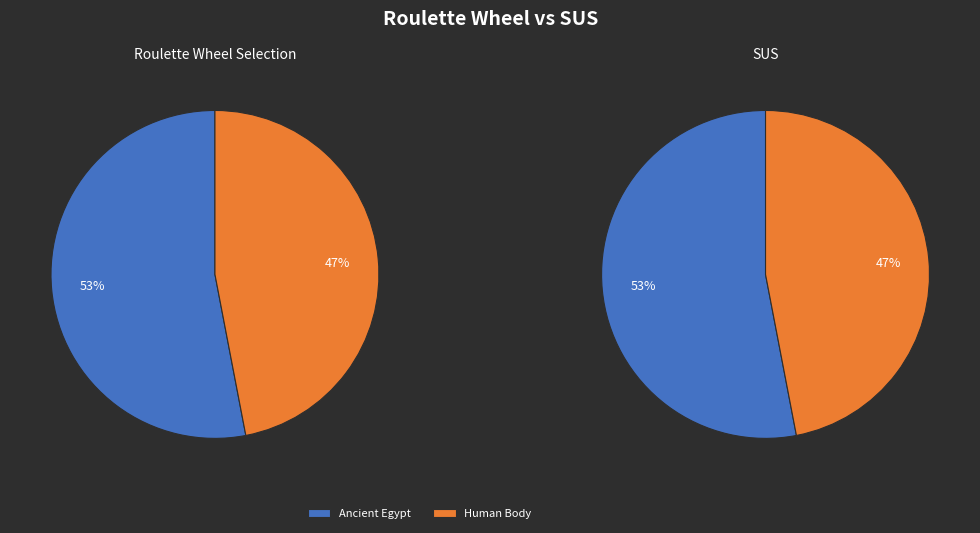

What is the smallest slice in the pie chart?

Human Body